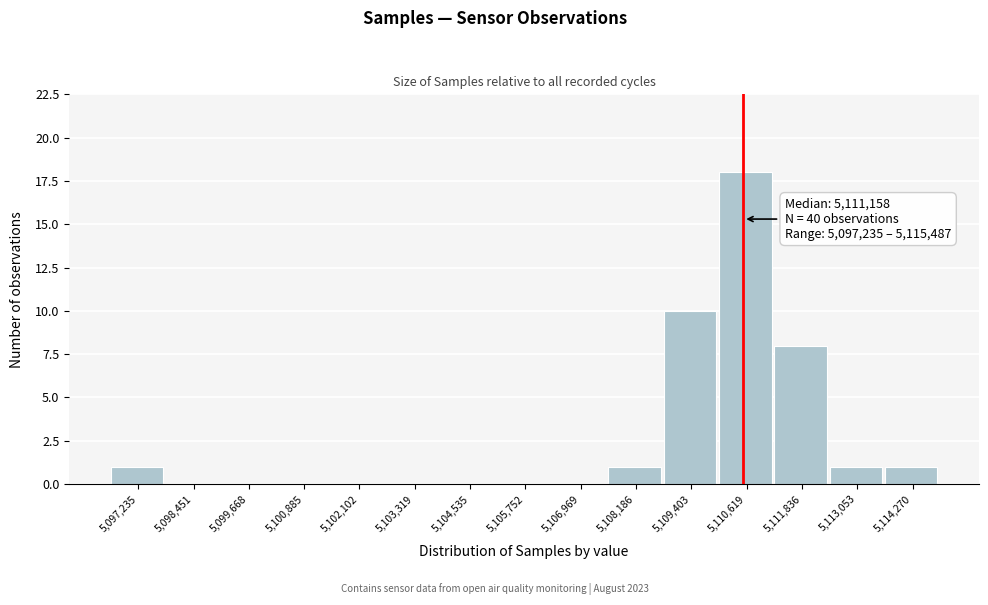

Reading left to right, list all the values displayed in this chart.

5,097,235=1	5,098,451=0	5,099,668=0	5,100,885=0	5,102,102=0	5,103,319=0	5,104,535=0	5,105,752=0	5,106,969=0	5,108,186=1	5,109,403=10	5,110,619=18	5,111,836=8	5,113,053=1	5,114,270=1